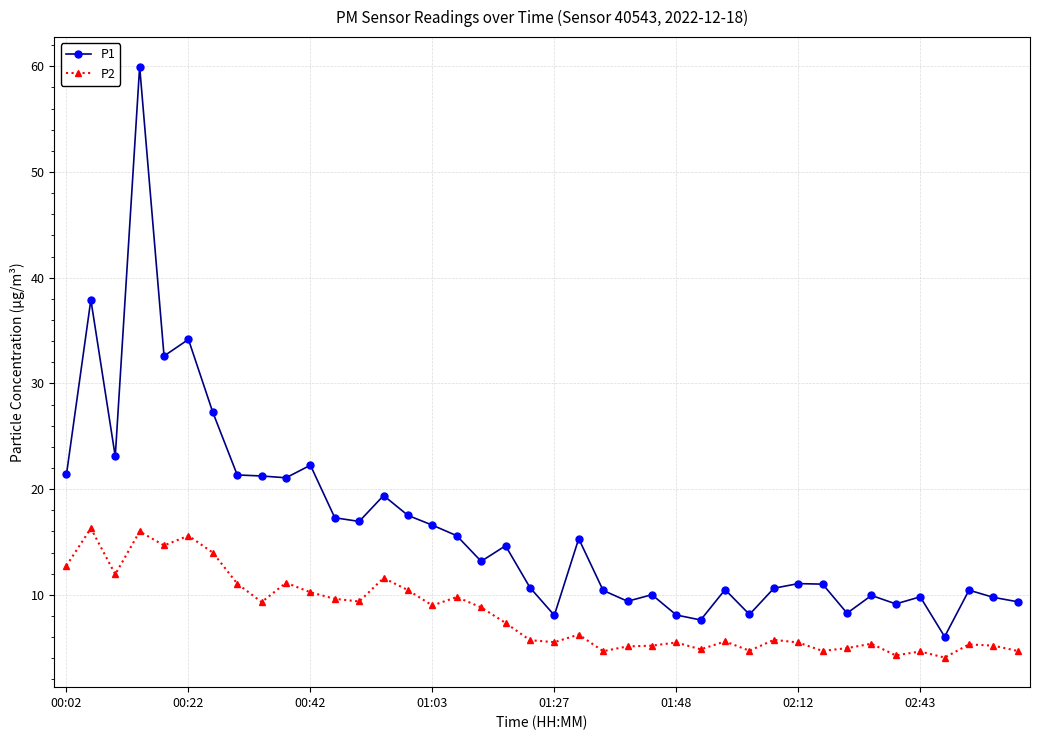

What is the value of the P2 point at the 39th from the left?

5.2